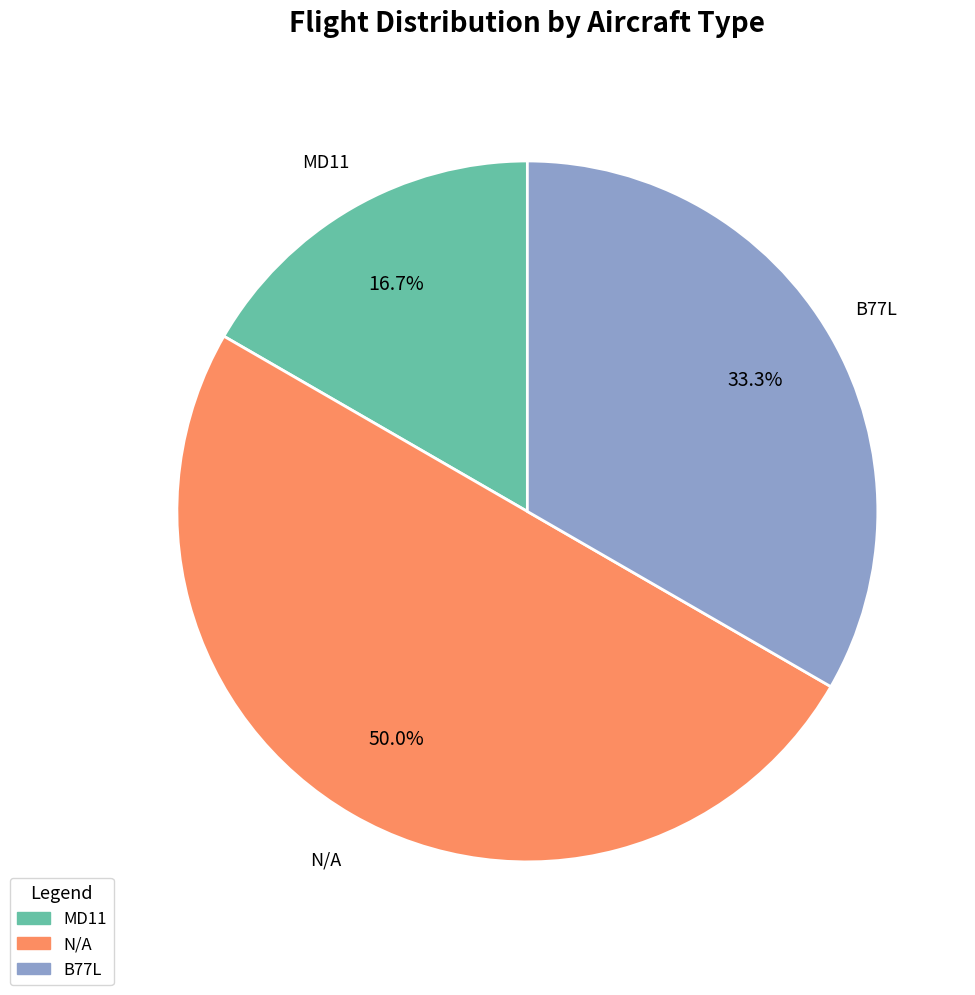

Does MD11 account for over 50% of the chart?

No